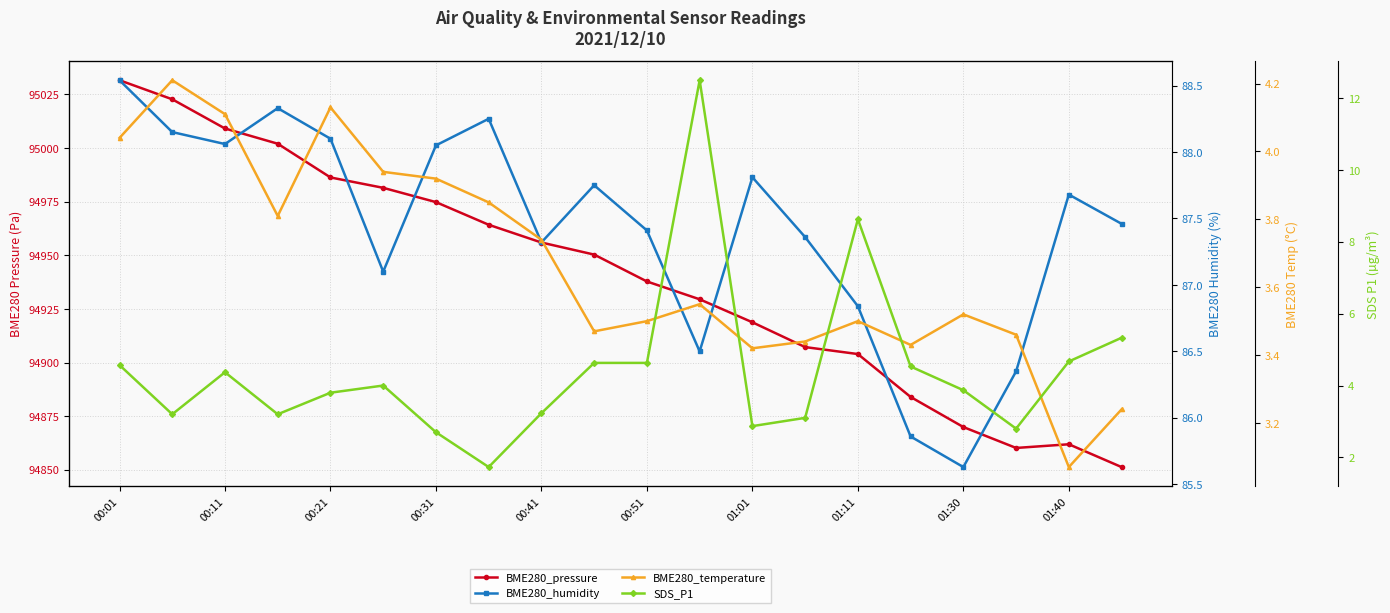

What are all the series names shown in the legend?

BME280_pressure, BME280_humidity, BME280_temperature, SDS_P1